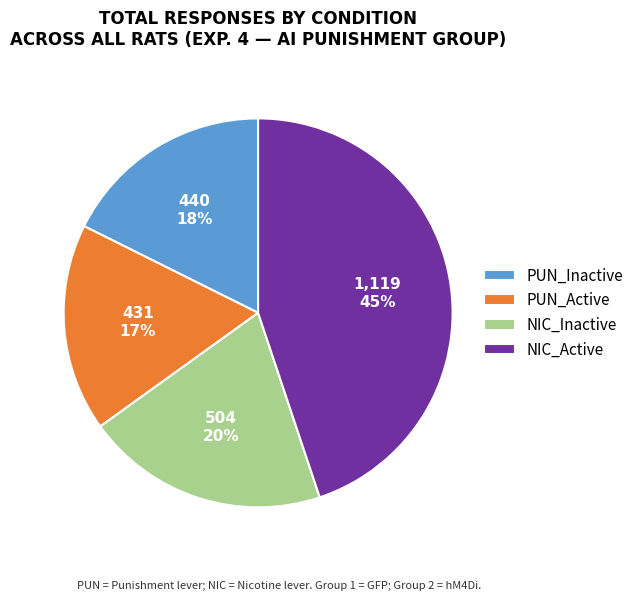

What is the largest slice in the pie chart?

NIC_Active